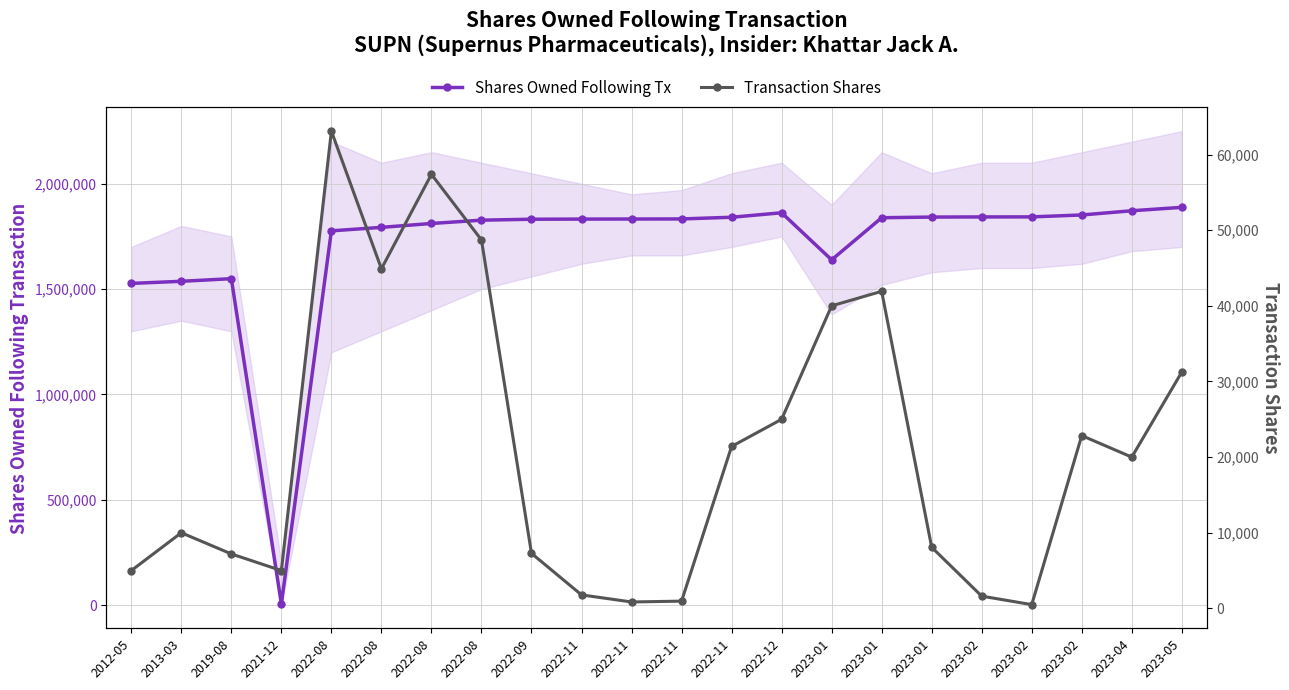

The value of Transaction Shares at 2022-08 is 20587. True or false?

False